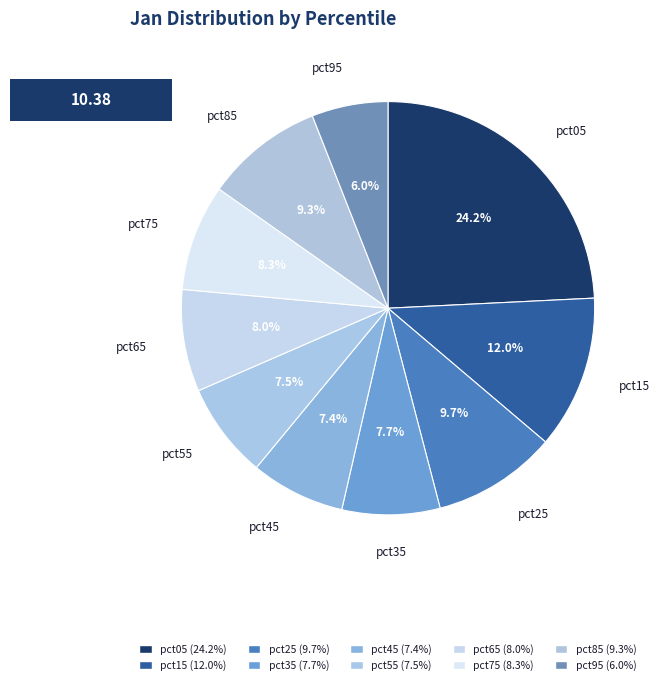

Do pct75 and pct25 together represent more than half of the pie?

No